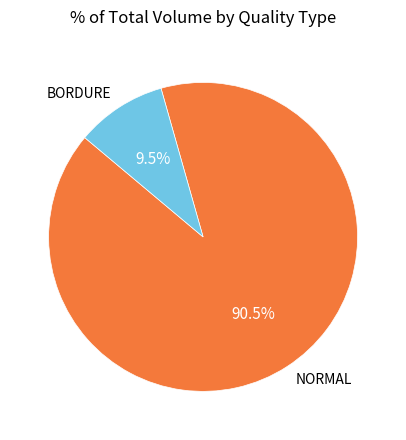

How many segments does this pie chart have?

2